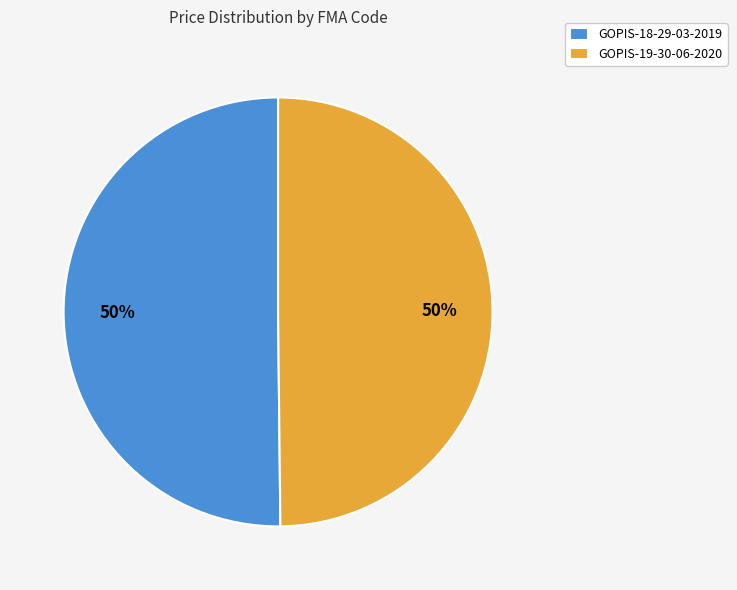

The GOPIS-19-30-06-2020 slice represents 44% of the pie. True or false?

False